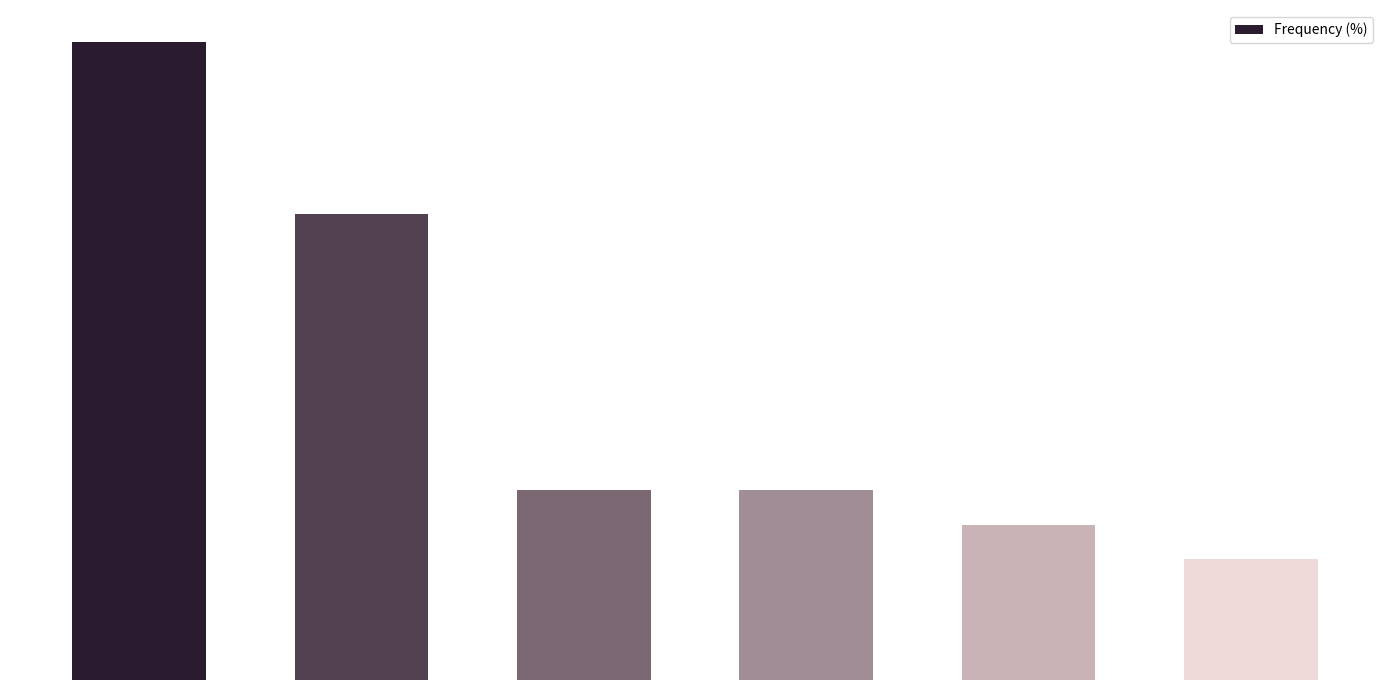

How many values exceed 11?

2